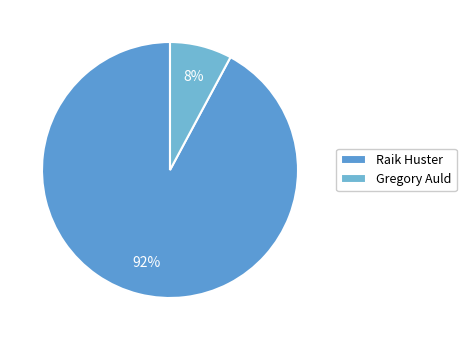

How many segments does this pie chart have?

2